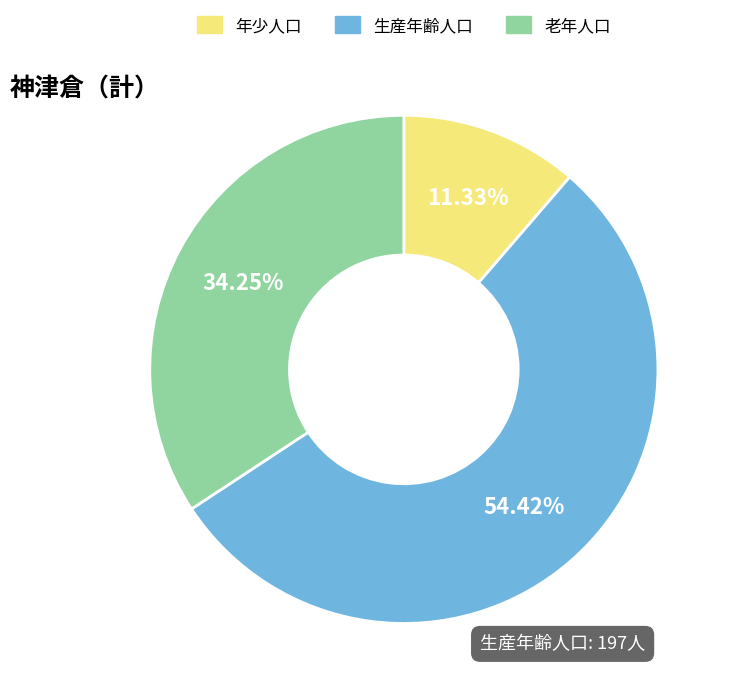

Is there a majority slice in this chart?

Yes